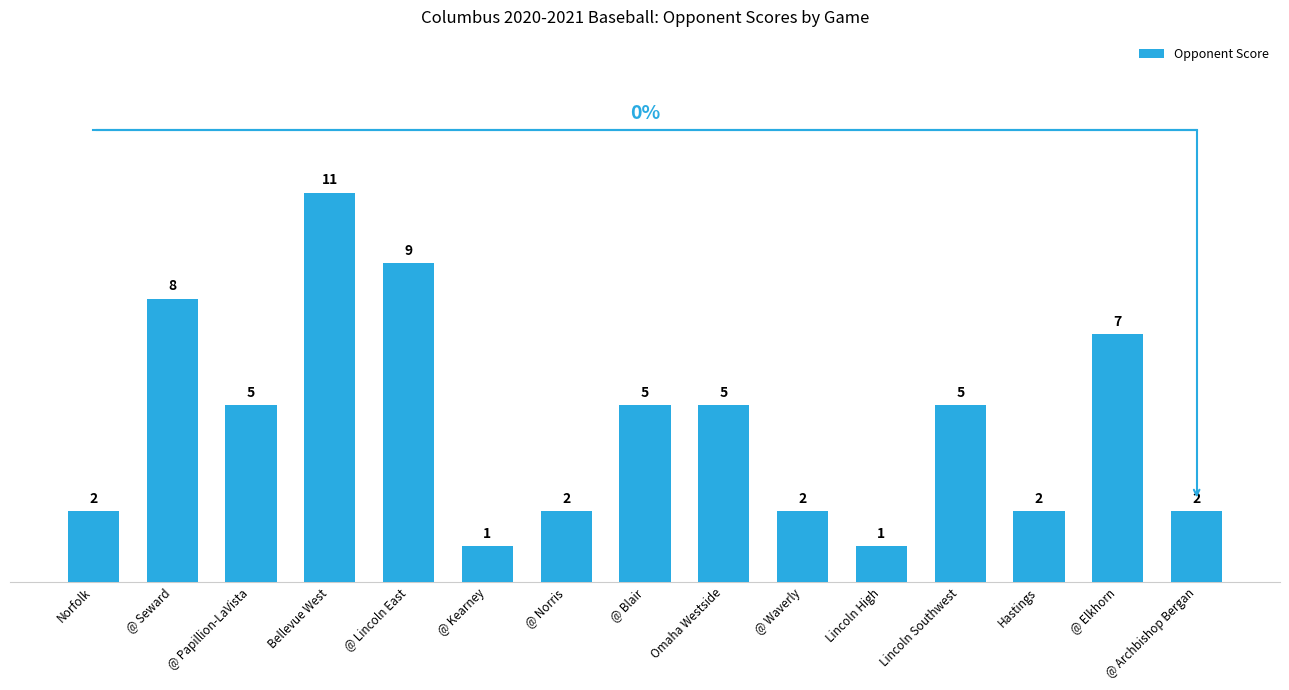

What is the change in value from @ Lincoln East to Hastings?

-7